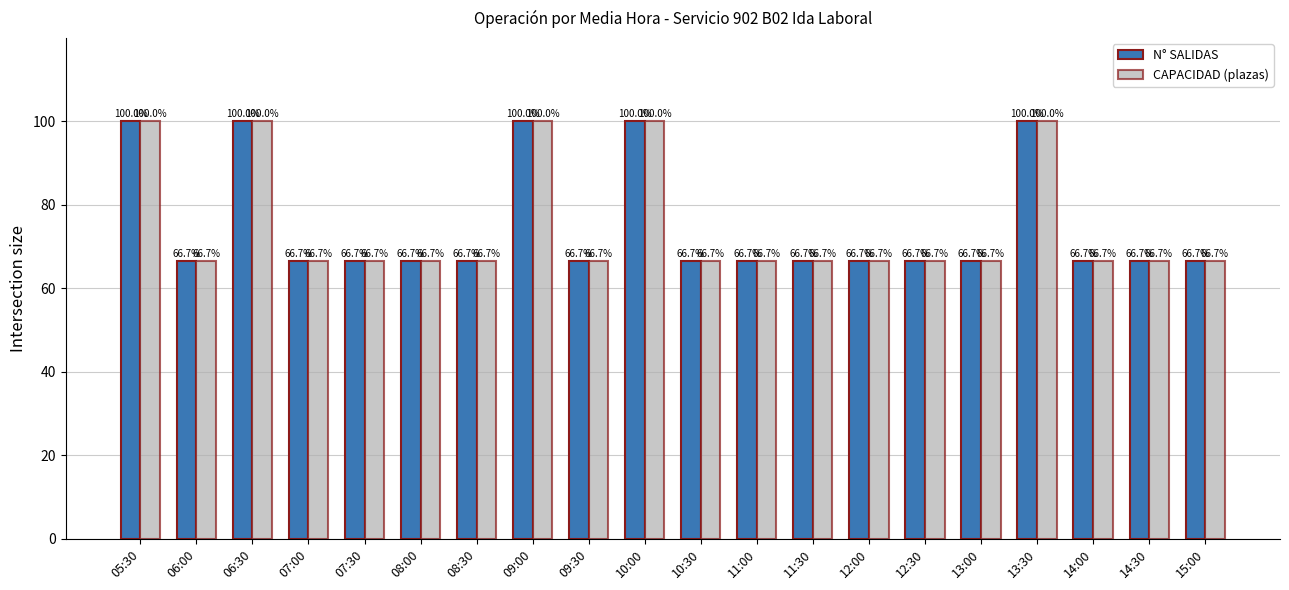

Reading left to right, extract all data points from this chart.

N° SALIDAS: 100.0	66.7	100.0	66.7	66.7	66.7	66.7	100.0	66.7	100.0	66.7	66.7	66.7	66.7	66.7	66.7	100.0	66.7	66.7	66.7
CAPACIDAD (plazas): 100.0	66.7	100.0	66.7	66.7	66.7	66.7	100.0	66.7	100.0	66.7	66.7	66.7	66.7	66.7	66.7	100.0	66.7	66.7	66.7